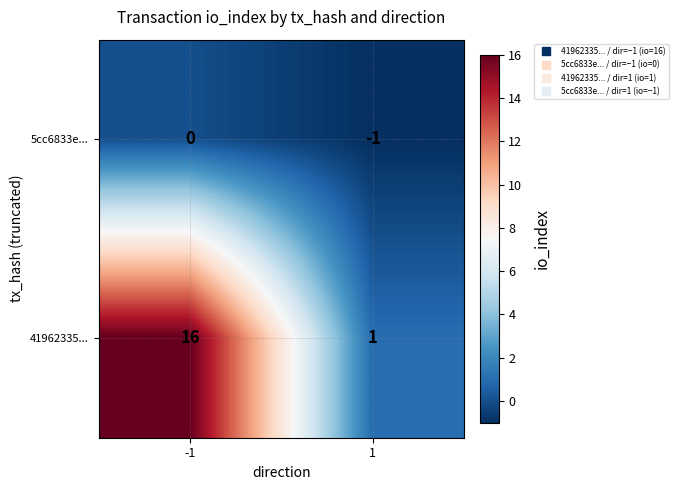

Which category has the lowest value across all series?

1